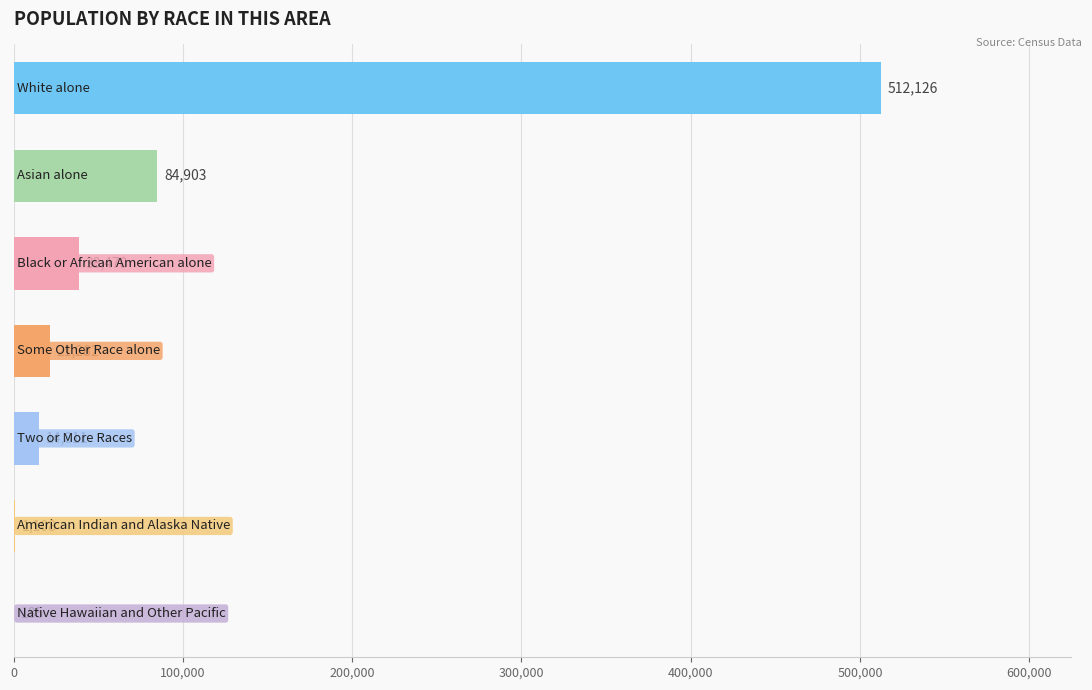

What is the maximum value shown in the chart?

512126